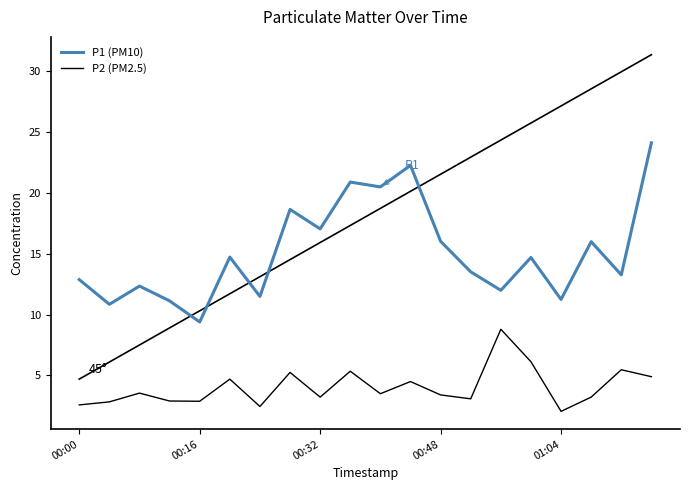

What is the highest value of the P2 (PM2.5) series?

8.8